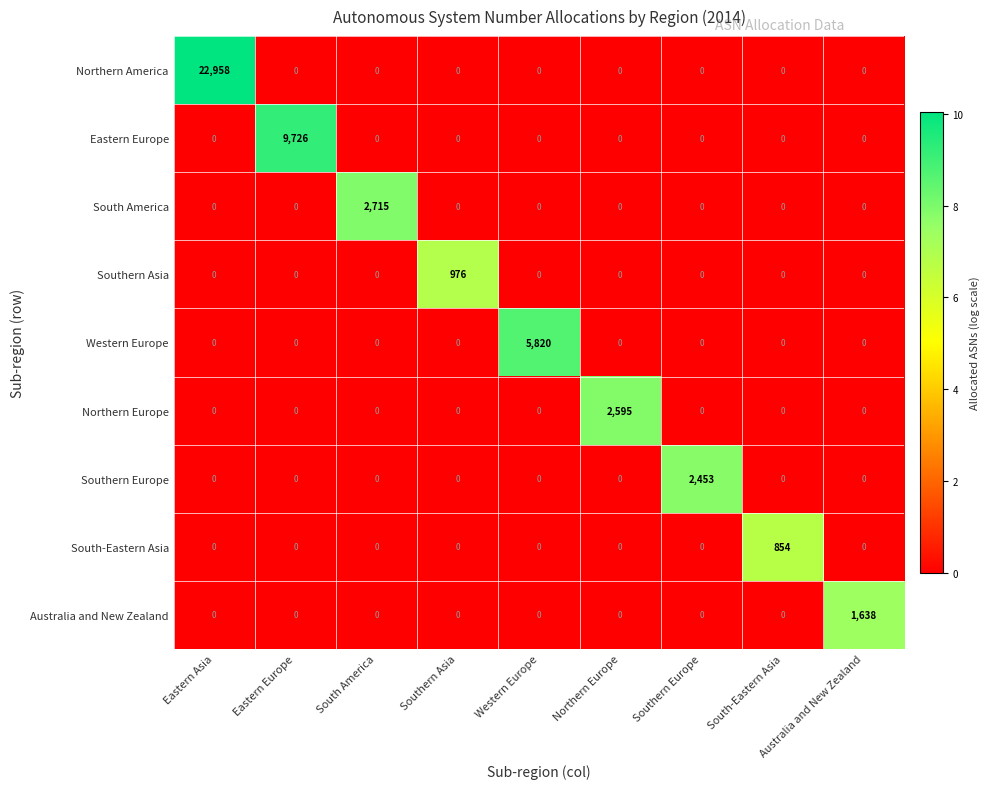

Rank the series by their maximum value, from lowest to highest.

South-Eastern Asia, Southern Asia, Australia and New Zealand, Southern Europe, Northern Europe, South America, Western Europe, Eastern Europe, Northern America